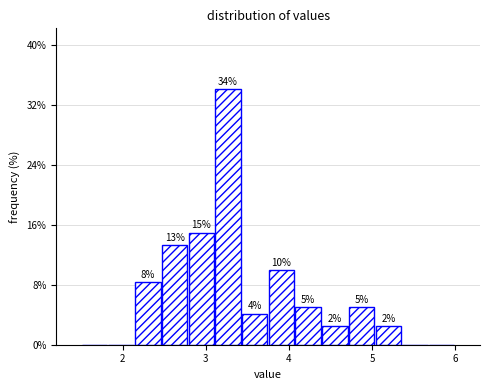

Read against the x-axis, roughly where is the centre of the tallest bar?

3.3